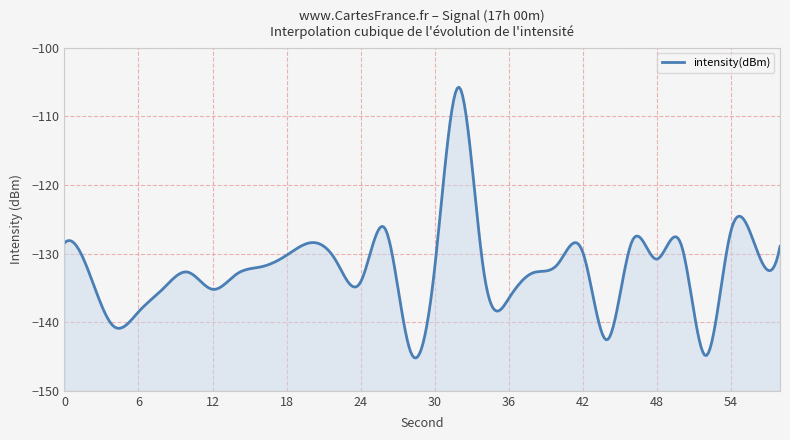

What is the difference between the maximum and minimum values?

39.1